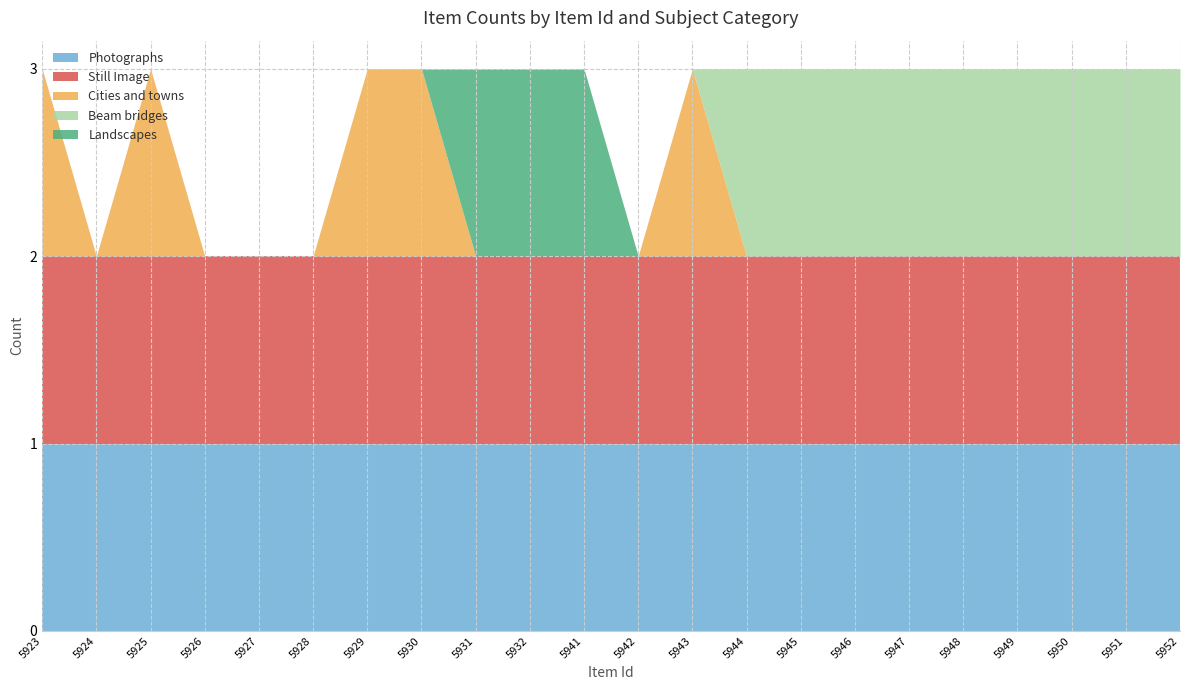

True or false: Beam bridges has more than 0 interior local peaks.

False